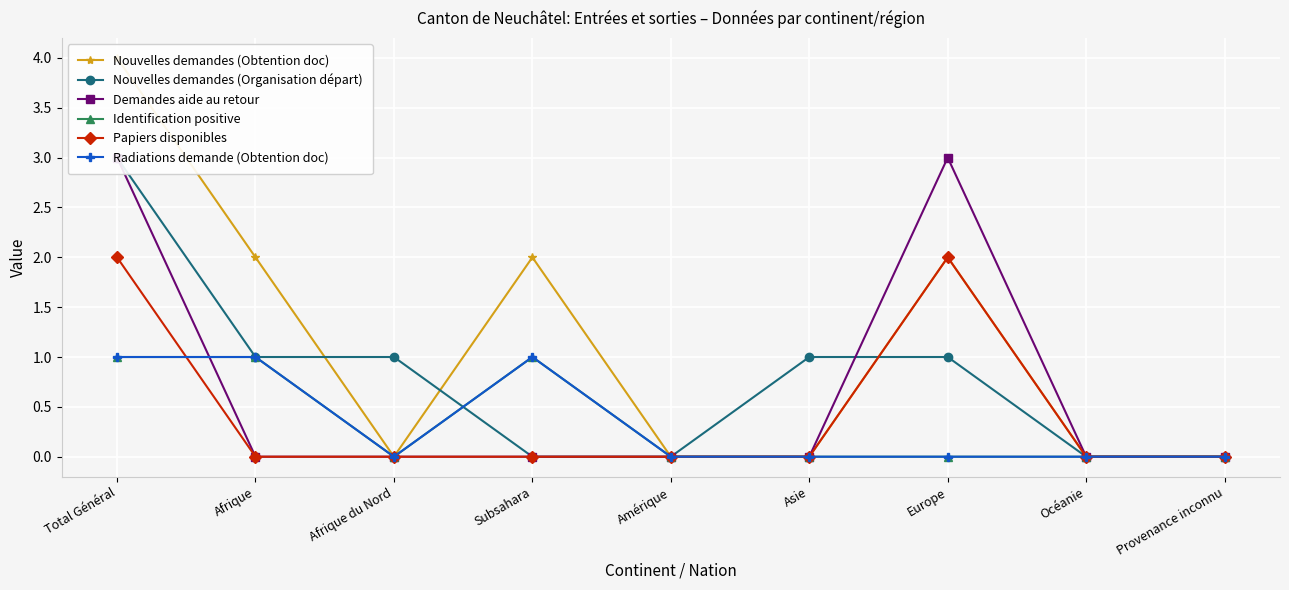

What is the average value of the Nouvelles demandes (Organisation départ) series?

1